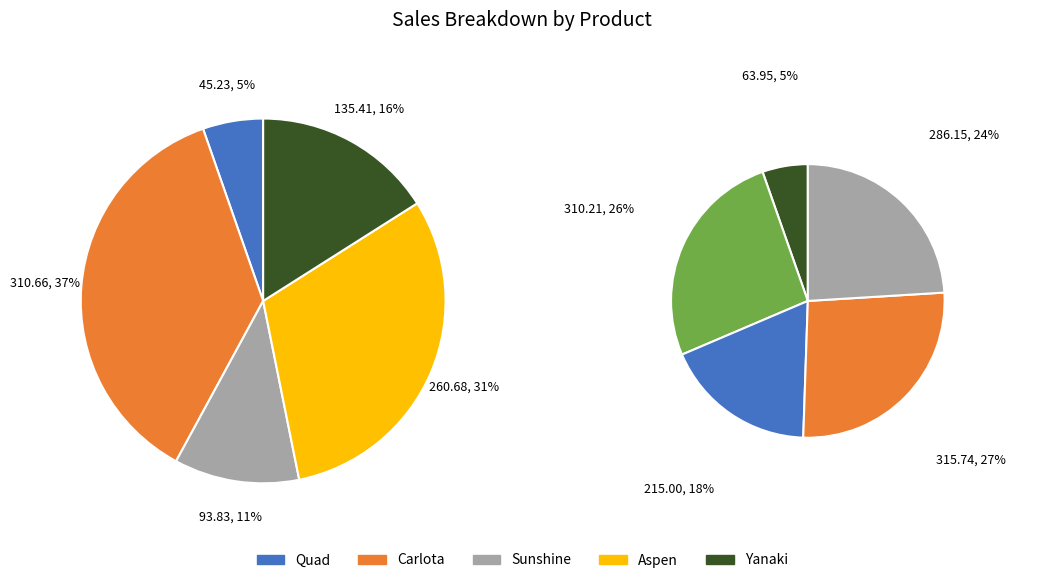

To the nearest percent, what is the difference between the largest and smallest slice percentages?

21%